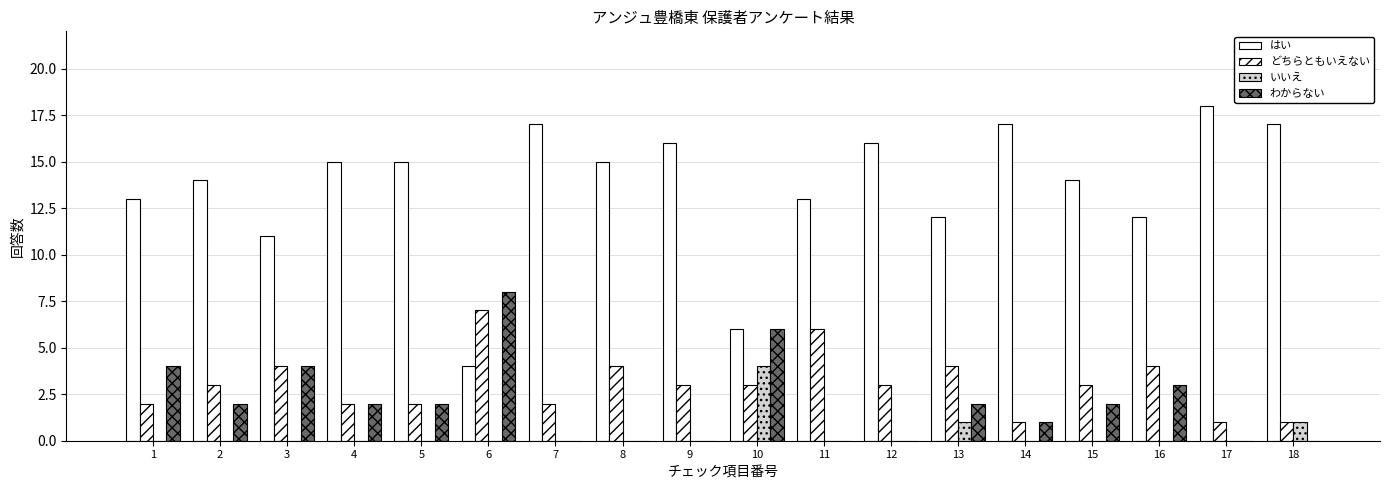

Are the bars grouped side by side (vs. stacked)?

Yes